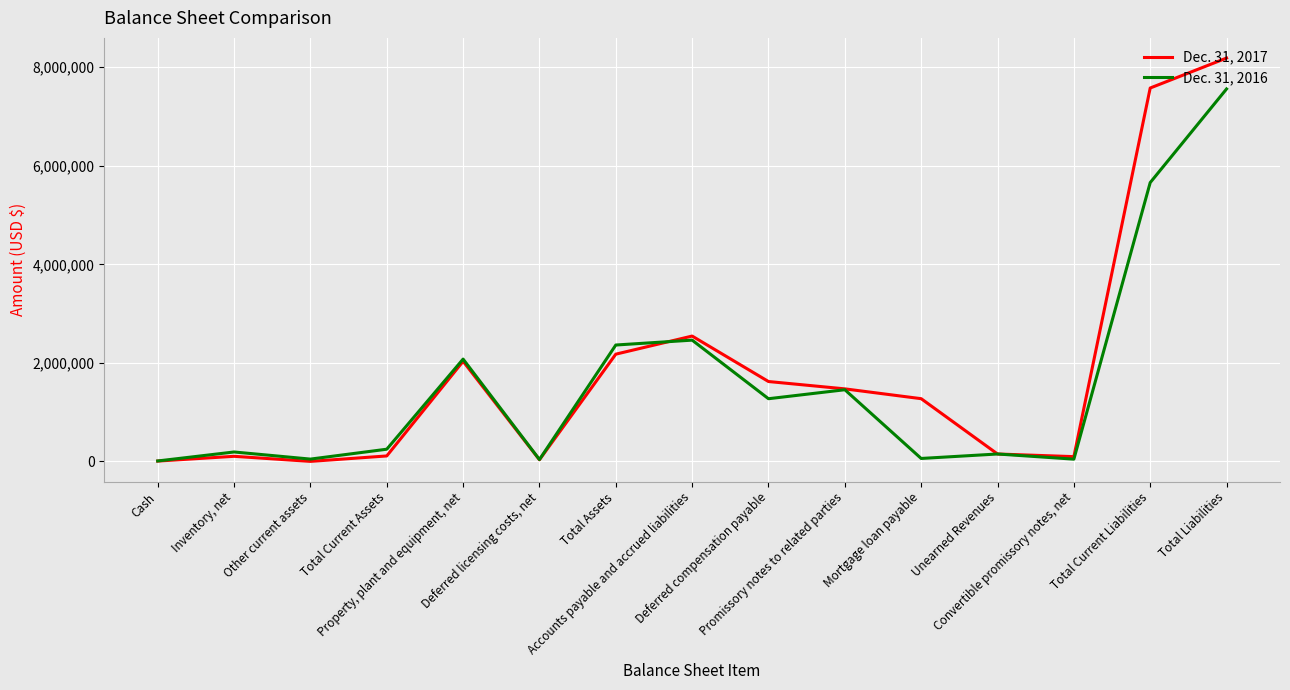

Does the chart have visible grid lines?

Yes